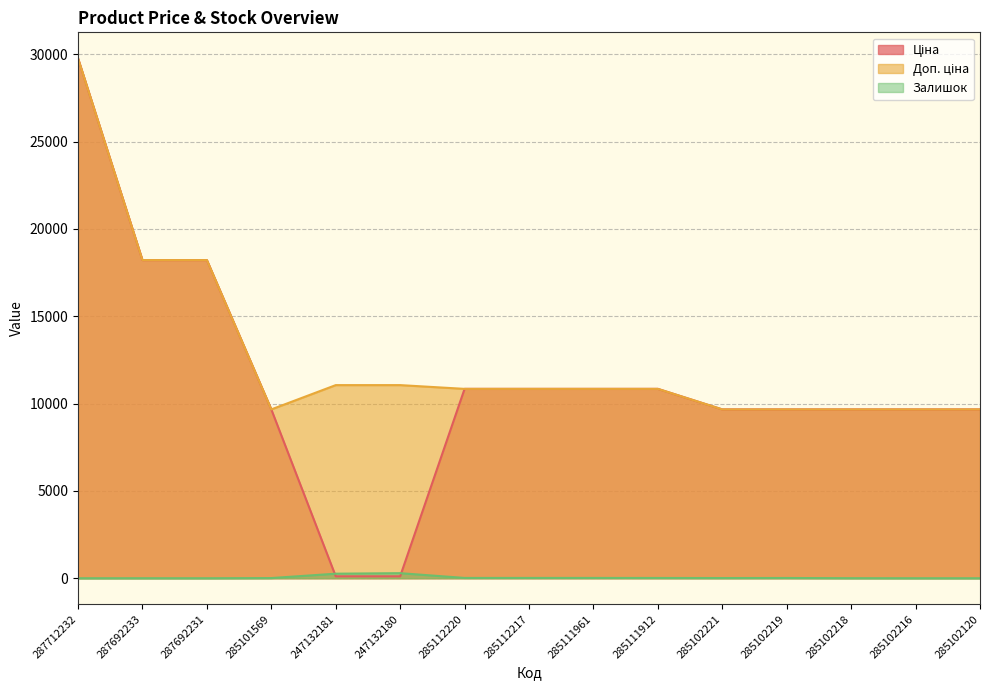

Which series changed the most between 247132181 and 247132180?

Залишок